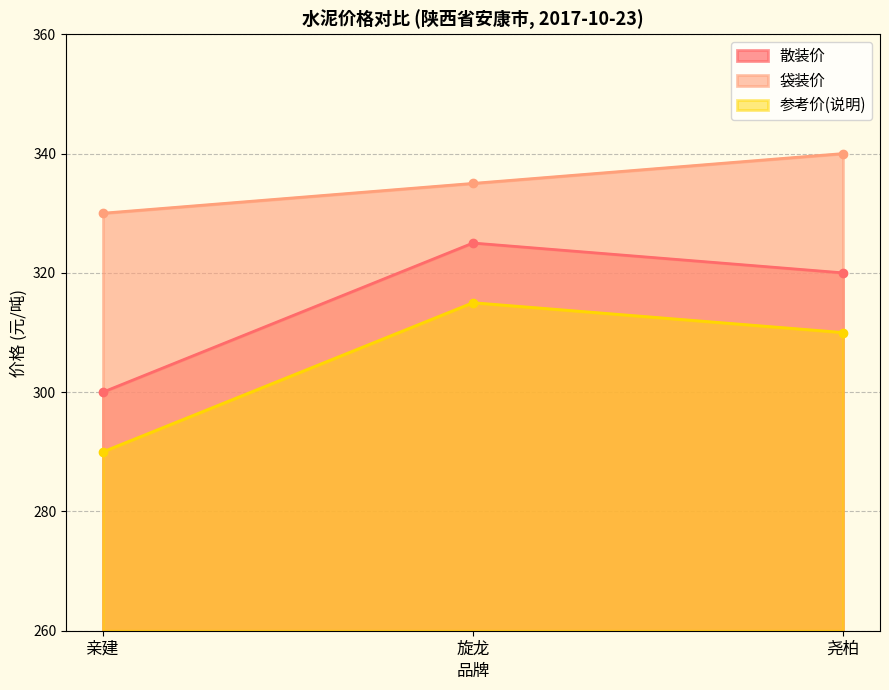

What is the label of the 3rd point from the left?

尧柏